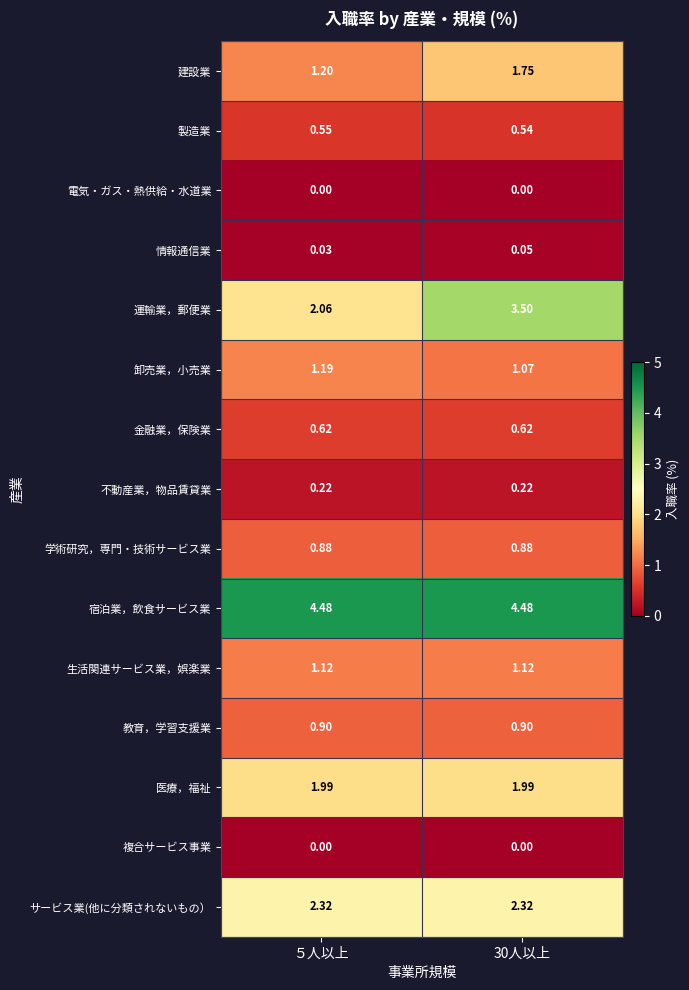

Is the value of 建設業 at 30人以上 greater than the value of 複合サービス事業 at ５人以上?

Yes